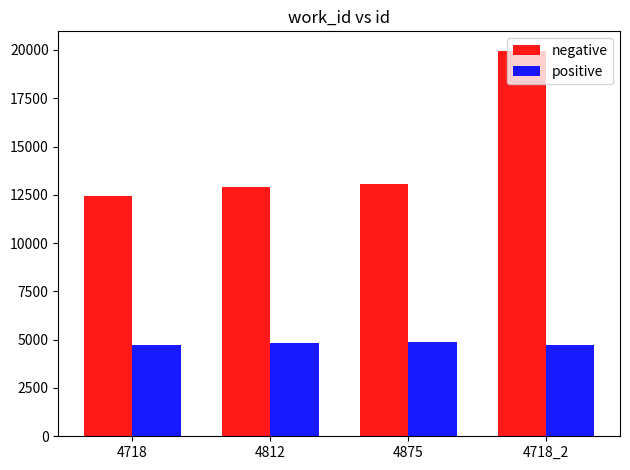

The value of negative at 4718 is 4205. True or false?

False